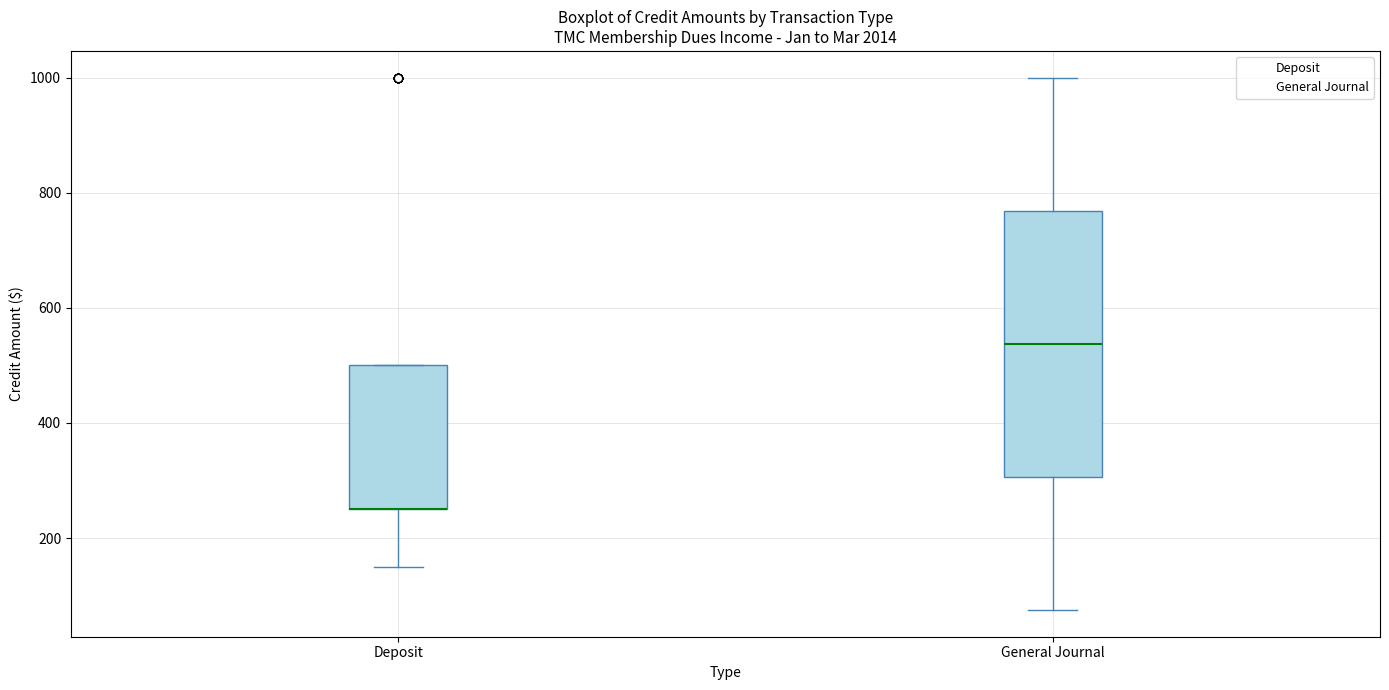

Where is the upper edge of the box for Deposit on the y-axis? The values are not printed on the chart, so give them approximately, as read against the axis.

500